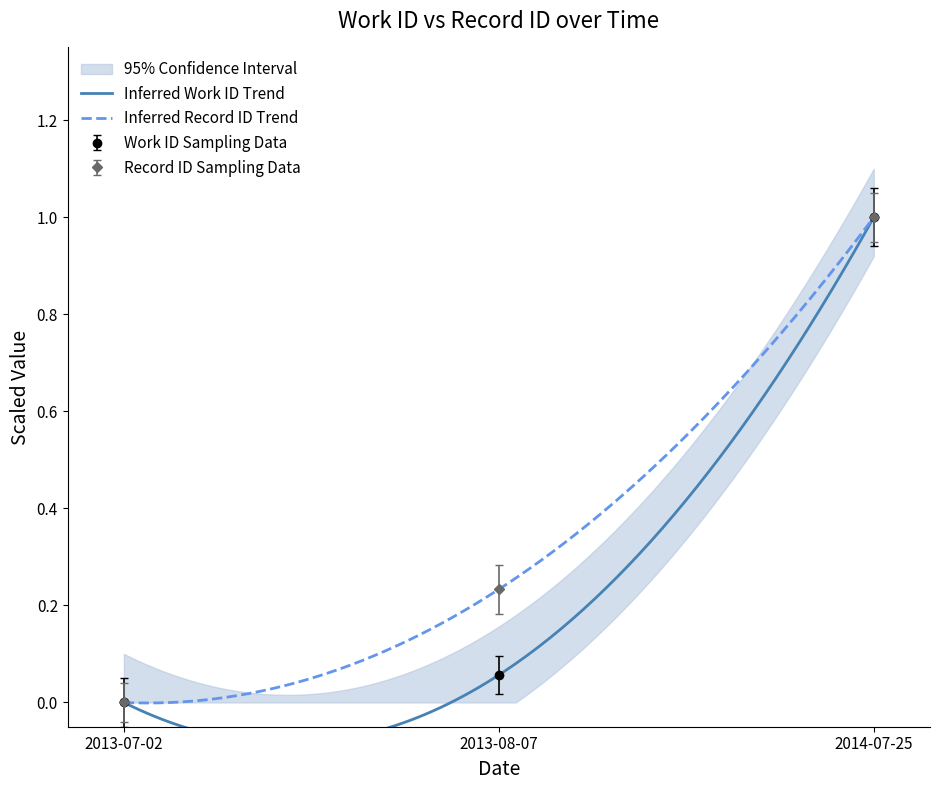

Does the chart have visible grid lines?

No